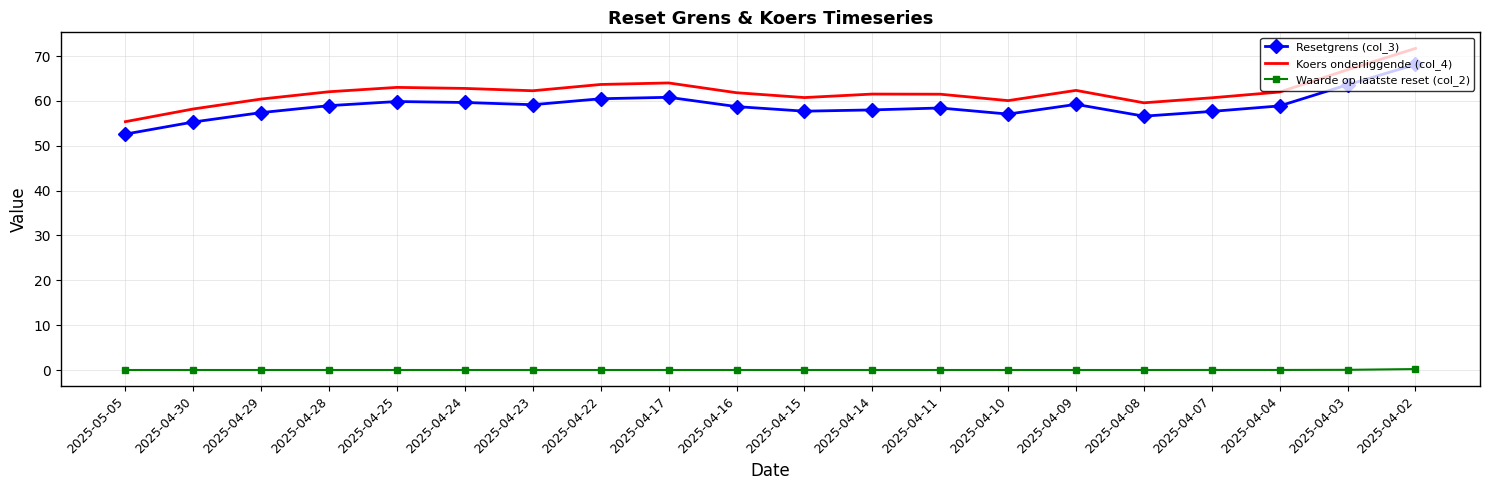

The Waarde op laatste reset (col_2) series shows 0.0 at 2025-04-17. True or false?

True